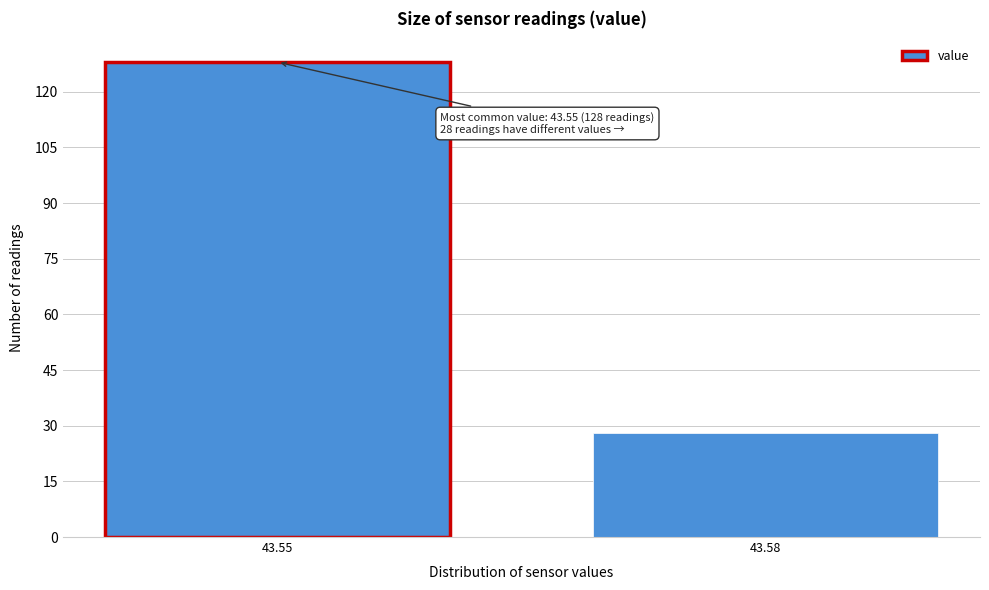

Reading right to left, what are all the values shown in this chart?

28	128